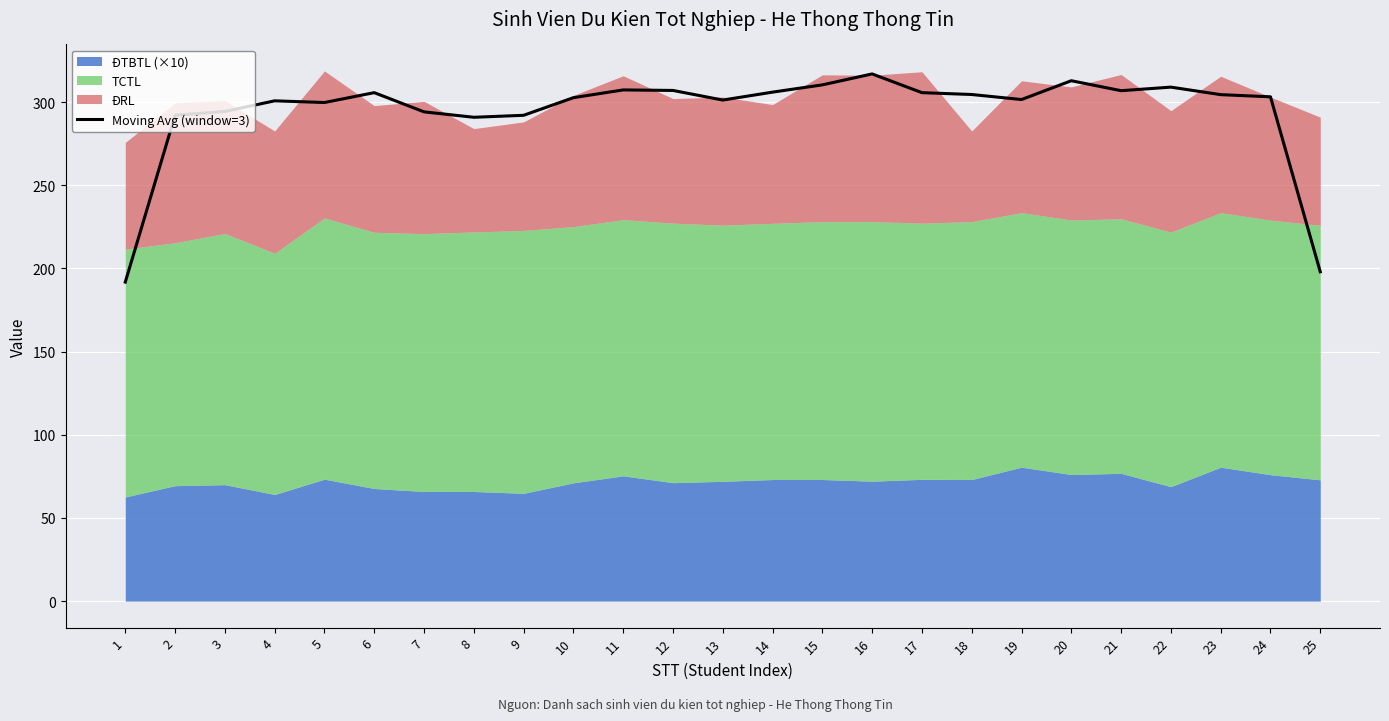

At which category does the data reach its first local peak?

4